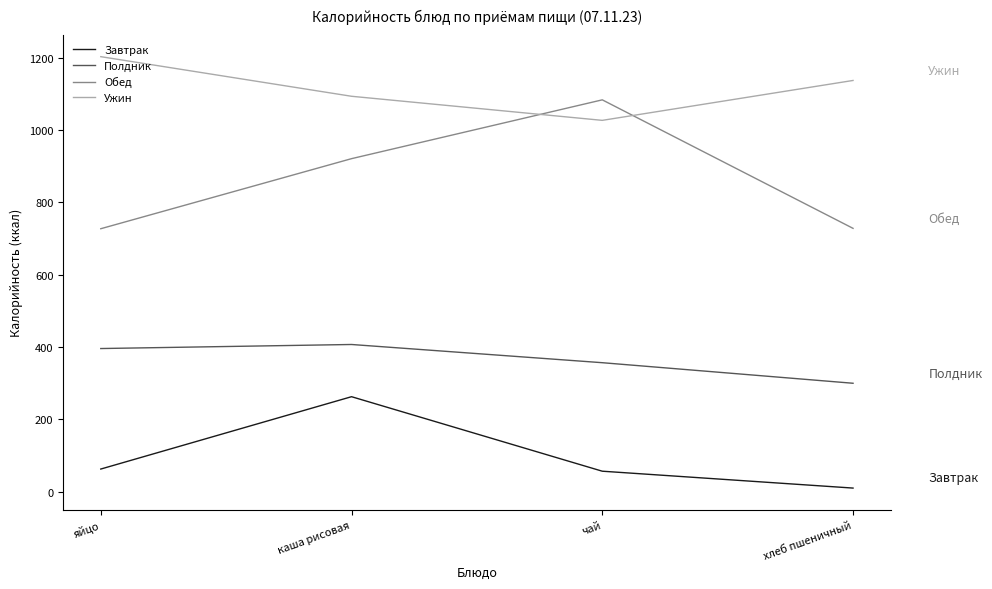

Is it true that Полдник equals 356.9 at чай?

True